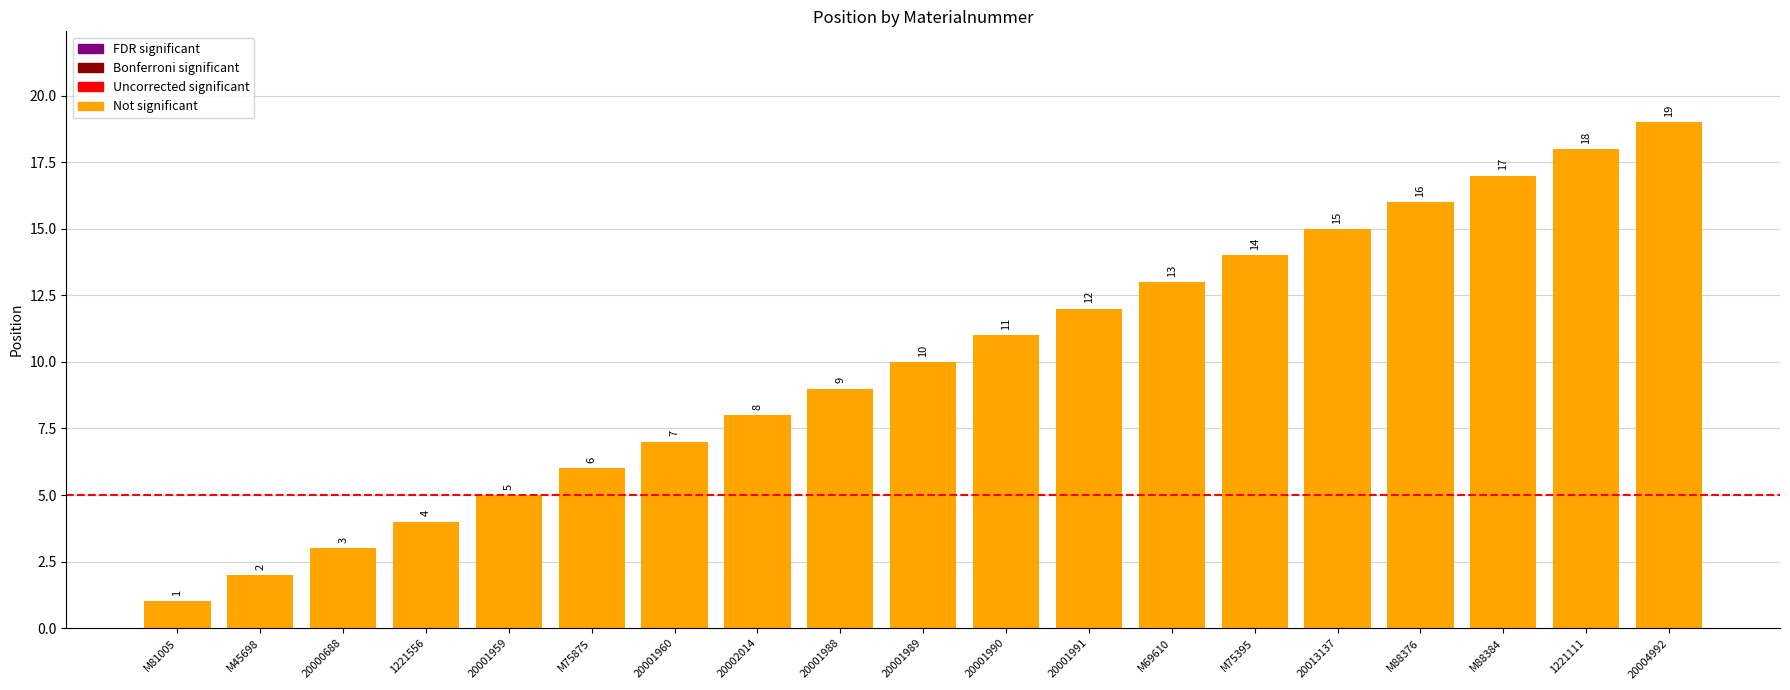

True or false: the data shows 16 at 20001989.

False